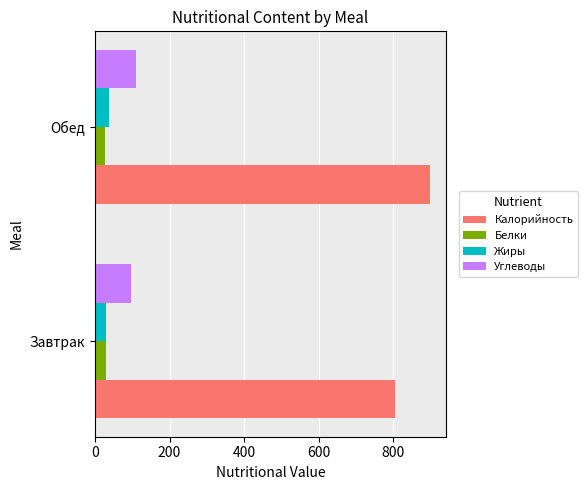

True or false: Калорийность has a value of 282.1 at Завтрак.

False